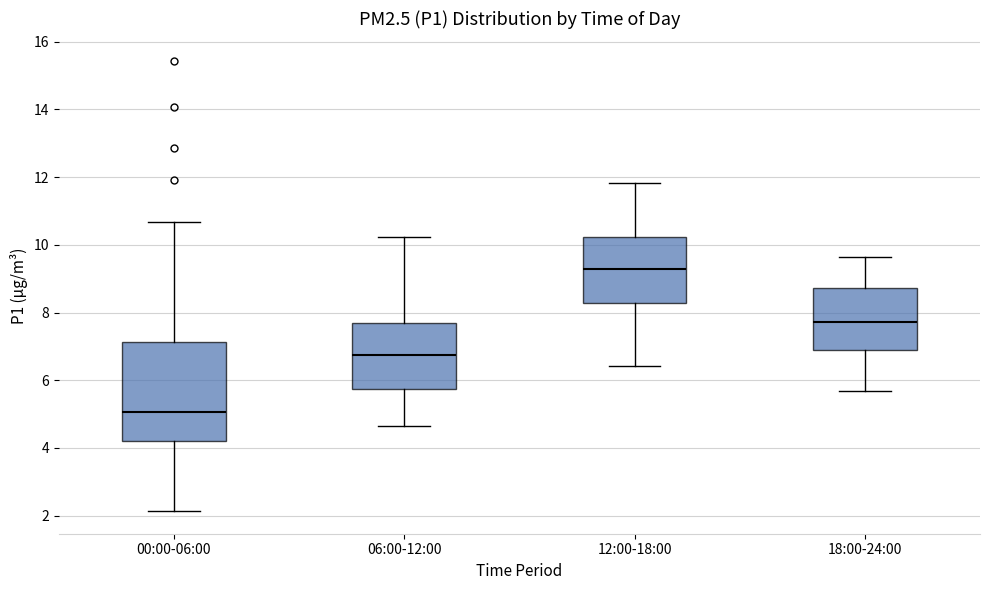

Where does the upper whisker of the box for 18:00-24:00 end on the y-axis? The values are not printed on the chart, so give them approximately, as read against the axis.

9.6